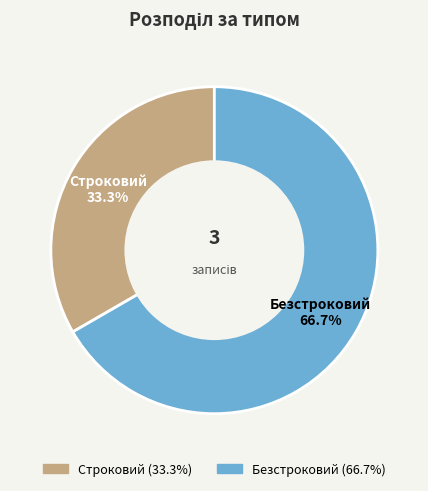

Which category has the biggest portion of the pie?

Безстроковий